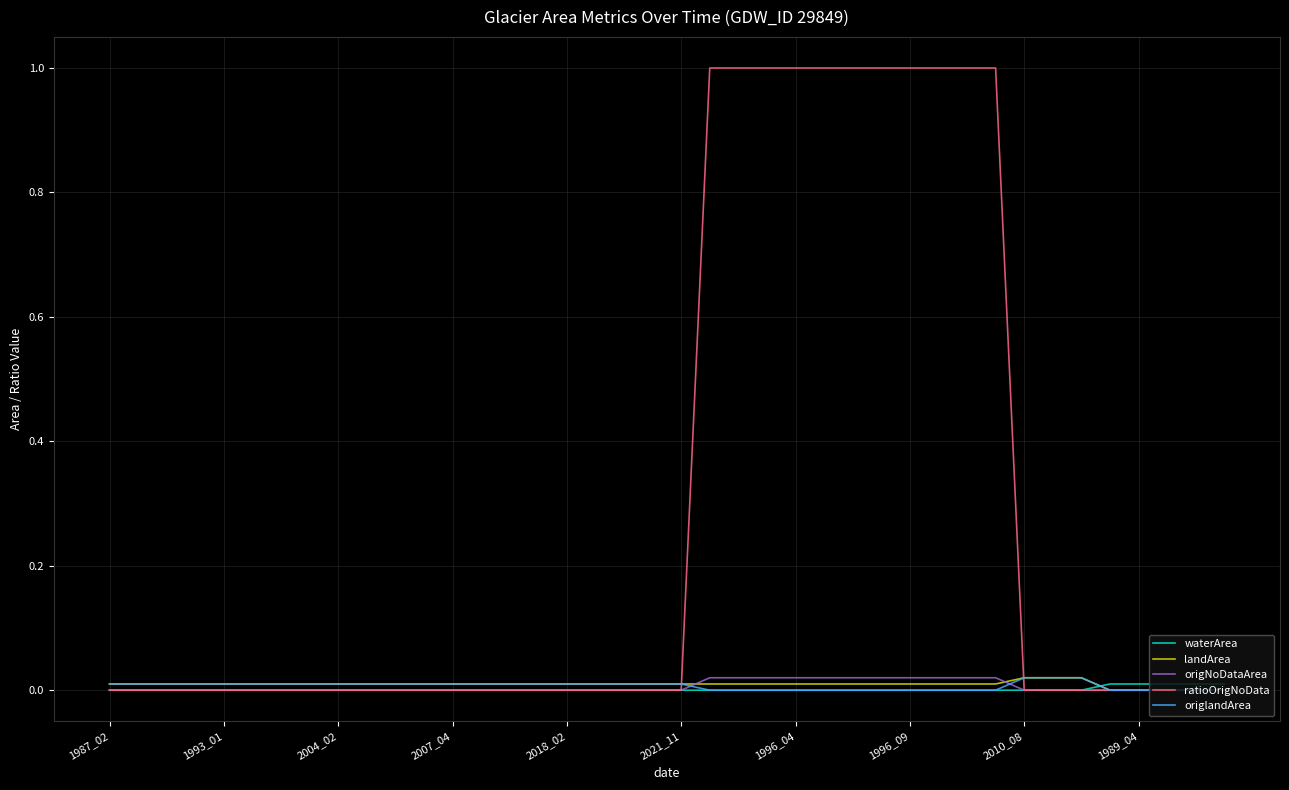

Which series has the widest spread of values?

ratioOrigNoData